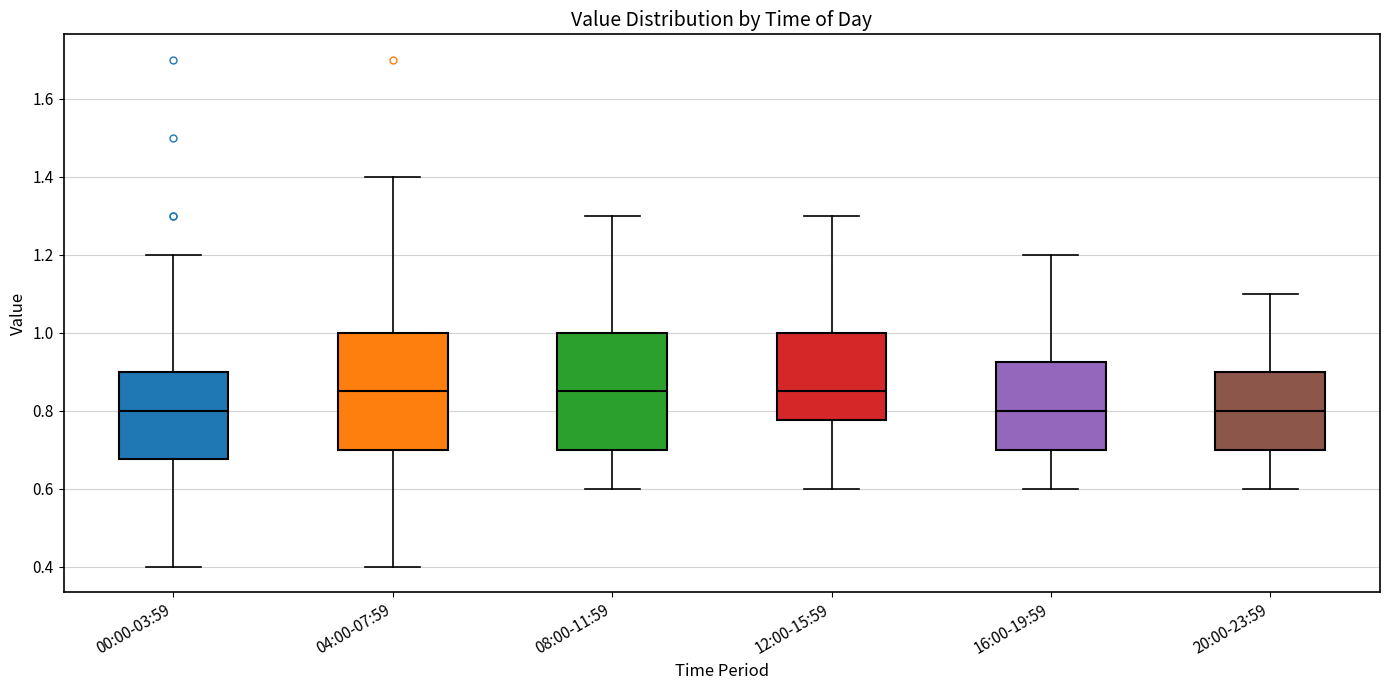

Where is the upper edge of the box for 08:00-11:59 on the y-axis? The values are not printed on the chart, so give them approximately, as read against the axis.

1.00